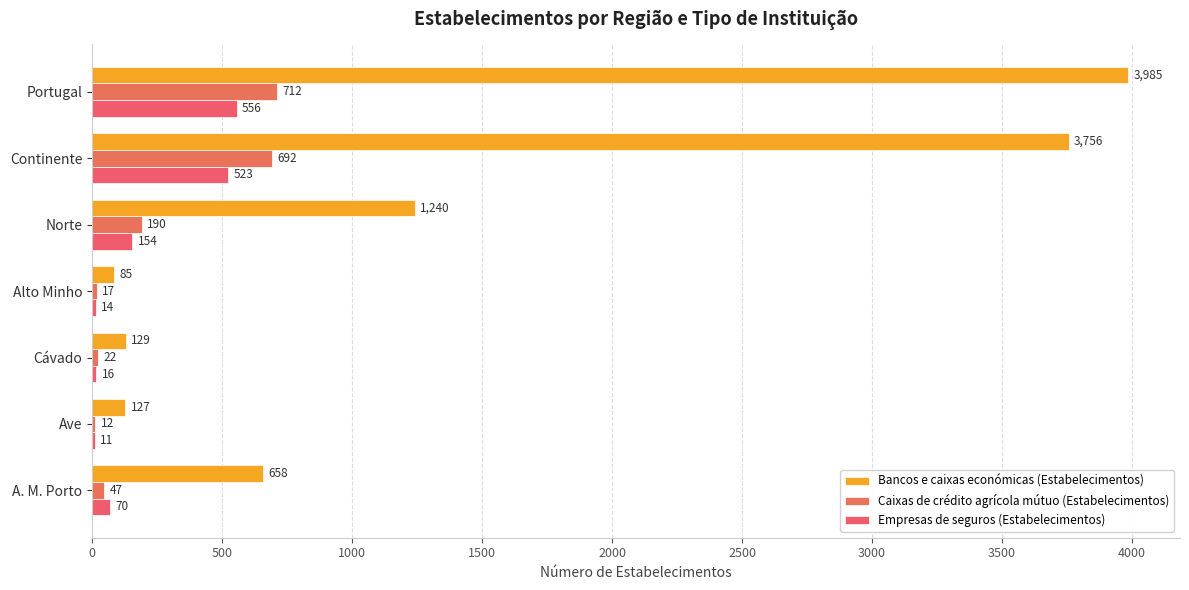

Count the number of categories in the chart.

7